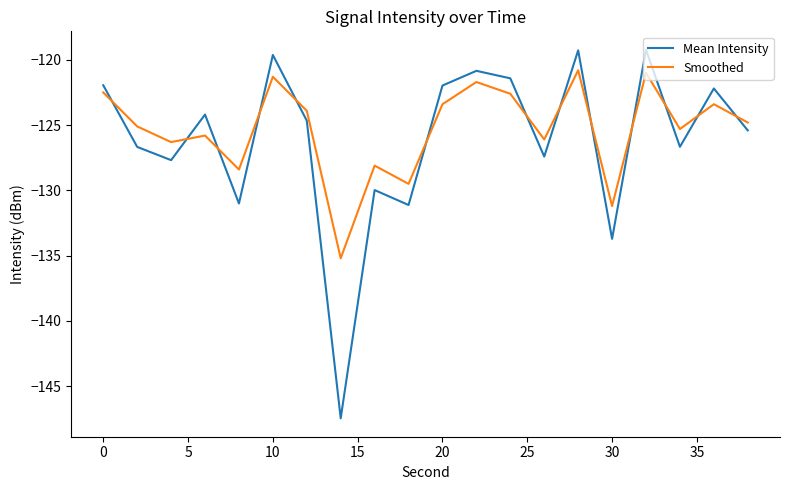

Rank the series by their maximum value, from lowest to highest.

Smoothed, Mean Intensity